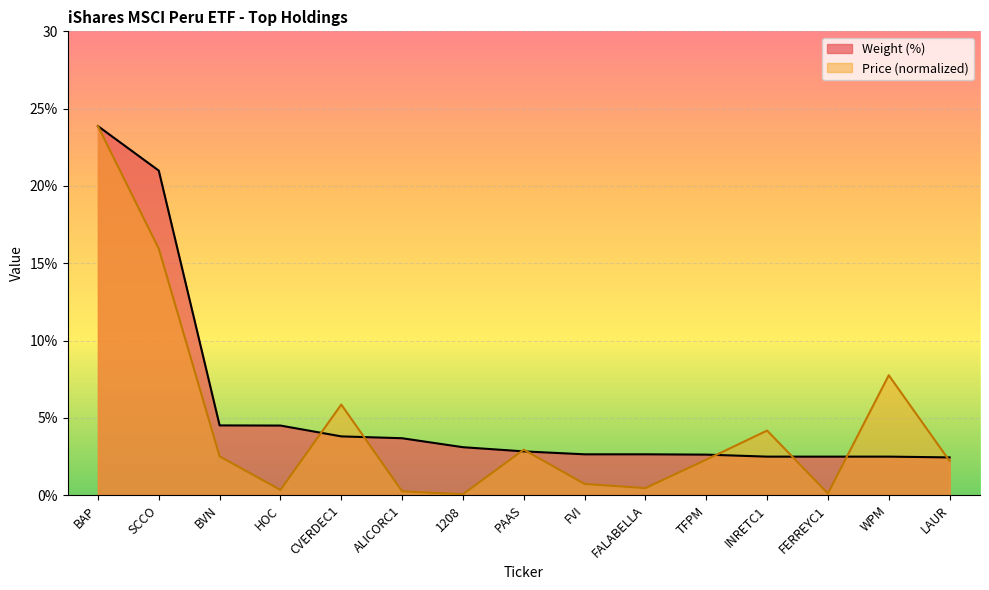

What is the spread (max minus min) of values at HOC?

4.2